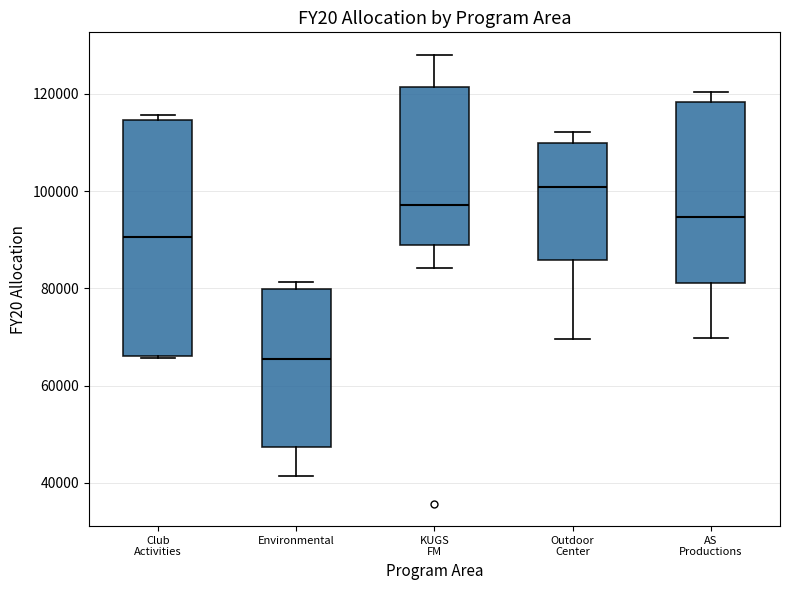

Reading left to right, transcribe this box plot: for each box, give where its median line is, the range the box spans, and where its two whiskers end, as read against the y-axis. The values are not printed on the chart, so give them approximately, as read against the axis.

Club Activities: median 90000, box 66000 to 114000, whiskers 66000 to 116000
Environmental: median 66000, box 48000 to 80000, whiskers 42000 to 82000
KUGS FM: median 98000, box 90000 to 122000, whiskers 84000 to 128000
Outdoor Center: median 100000, box 86000 to 110000, whiskers 70000 to 112000
AS Productions: median 94000, box 82000 to 118000, whiskers 70000 to 120000